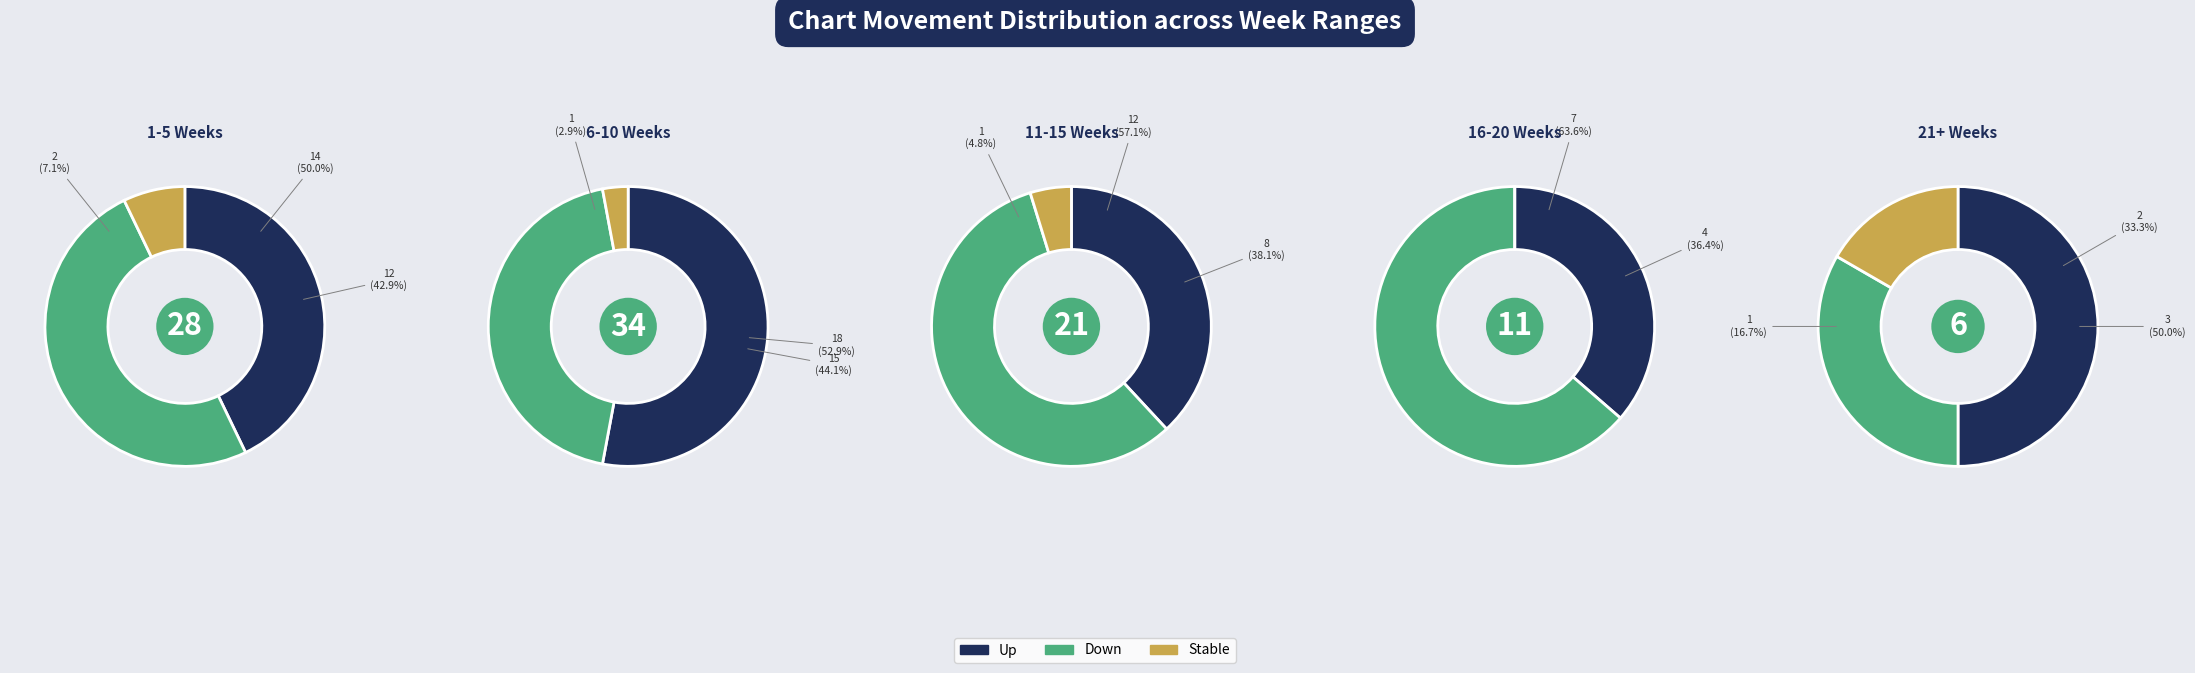

How many slices are in this pie chart?

3